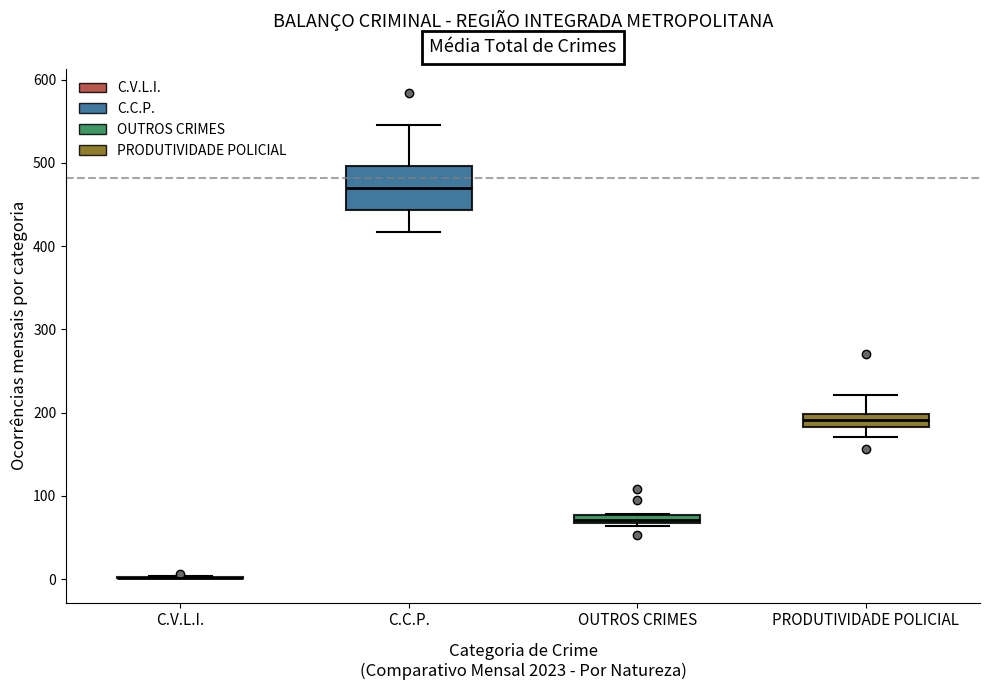

Comparing the boxes themselves (not the whiskers), which one is the tallest?

C.C.P.